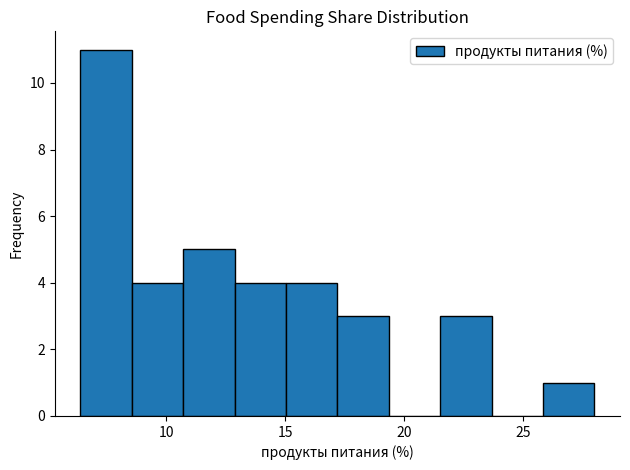

How tall is the bar that spans 26.0 to 28.0 on the x-axis? Neither the bar edges nor the heights are printed on the chart, so give them approximately, as read against the axes.

1